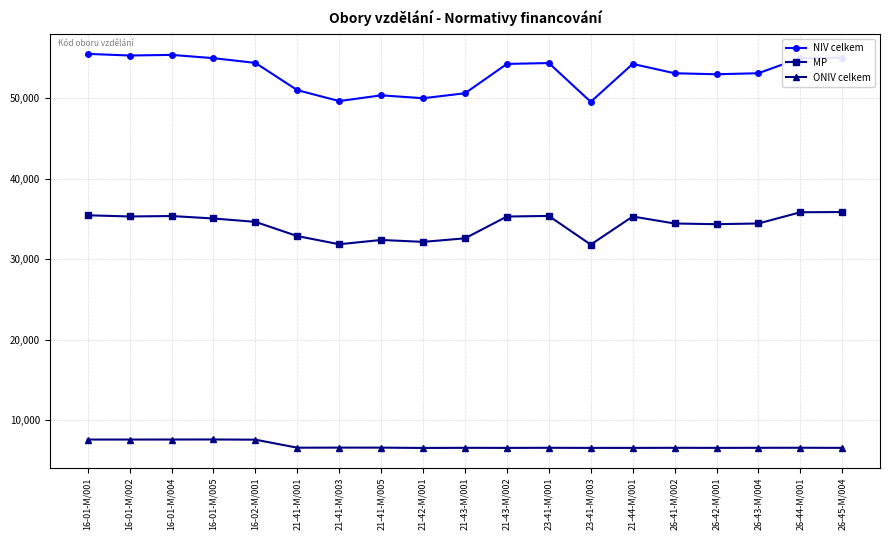

What is the total value across all series at 21-43-M/001?

89759